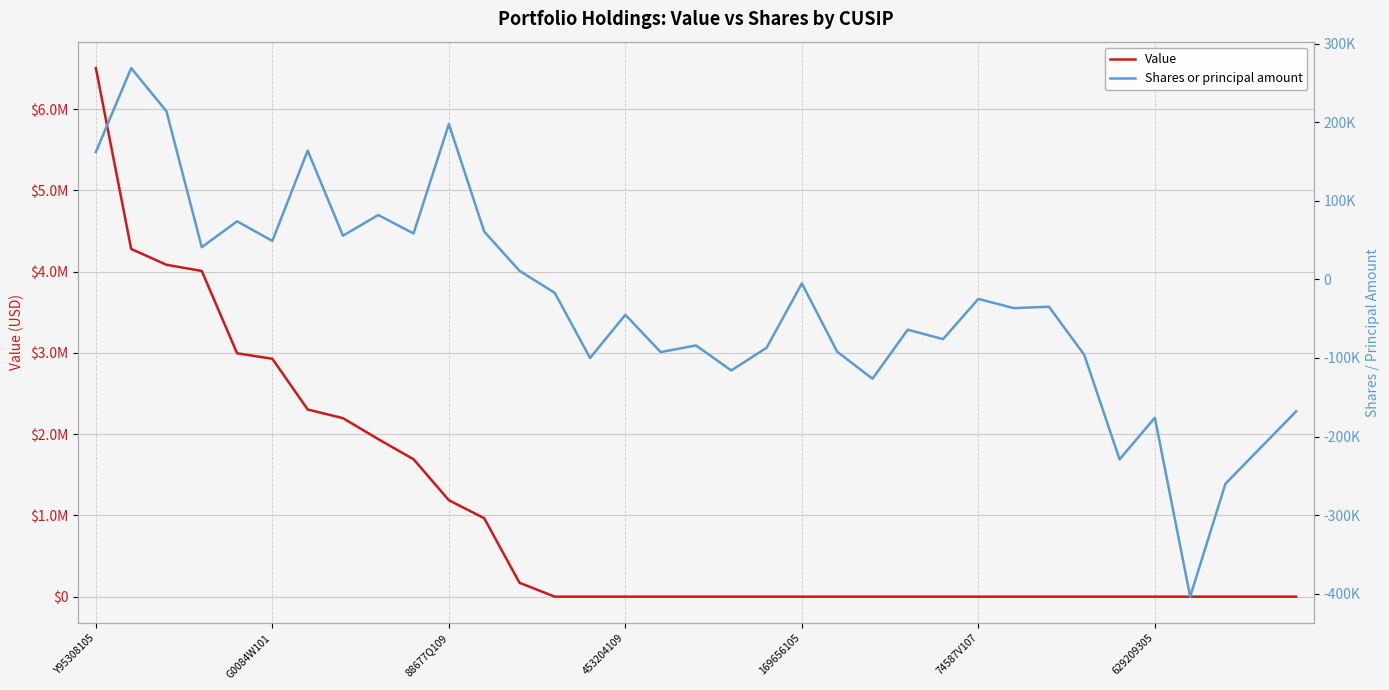

Is this an area chart (filled region under the line)?

No